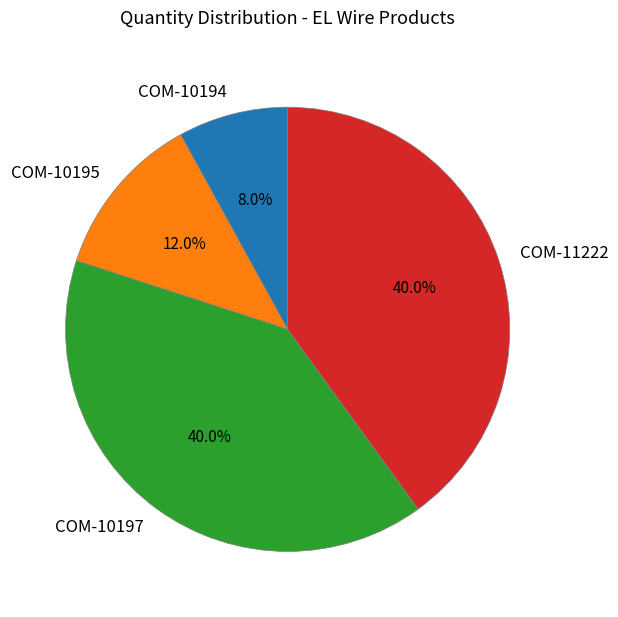

To the nearest percent, what is the average slice percentage?

25%